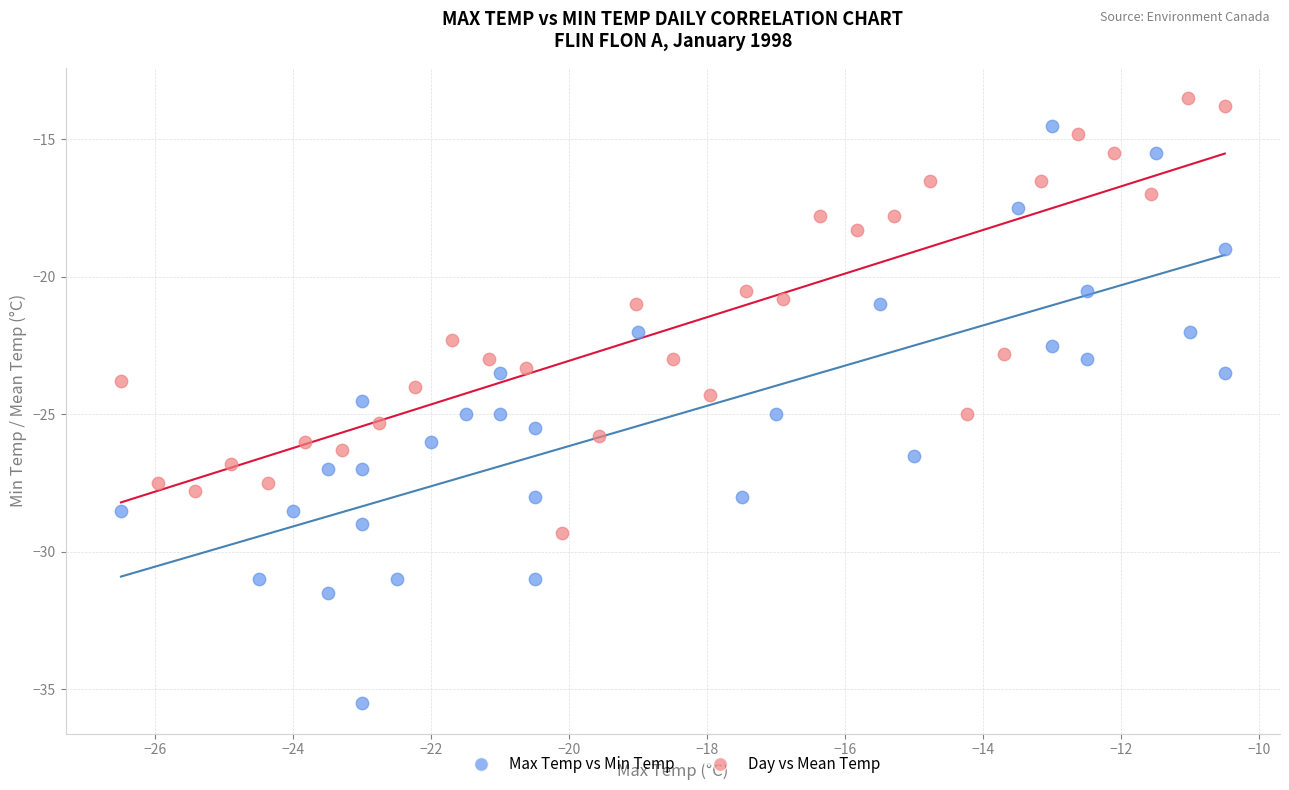

Which series reaches the minimum Y coordinate?

Max Temp vs Min Temp